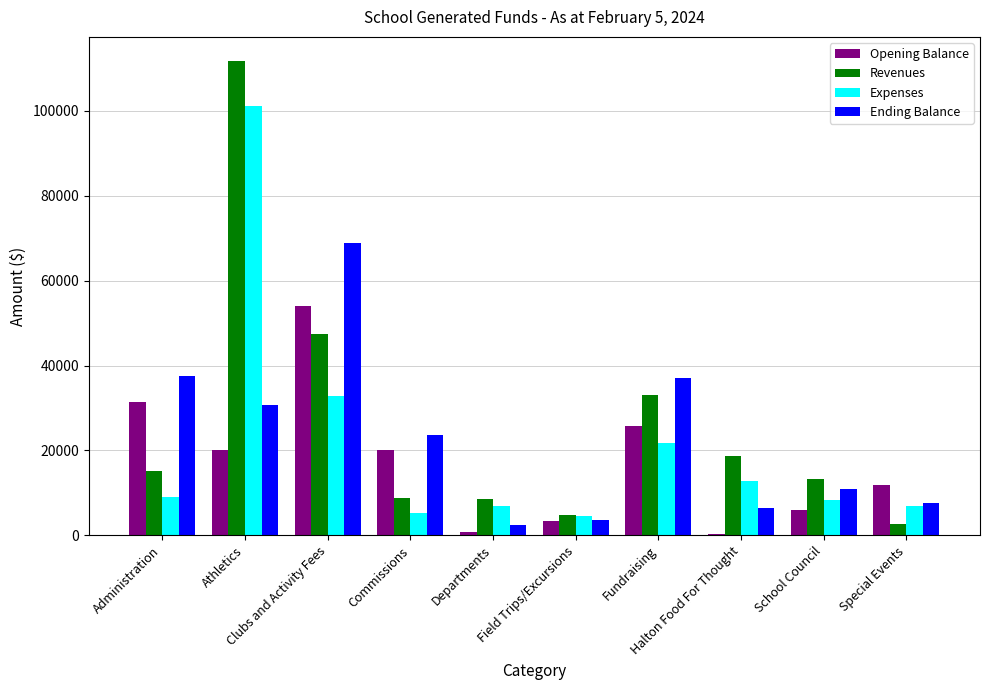

What is the difference between the maximum and minimum values in the Ending Balance series?

66312.4